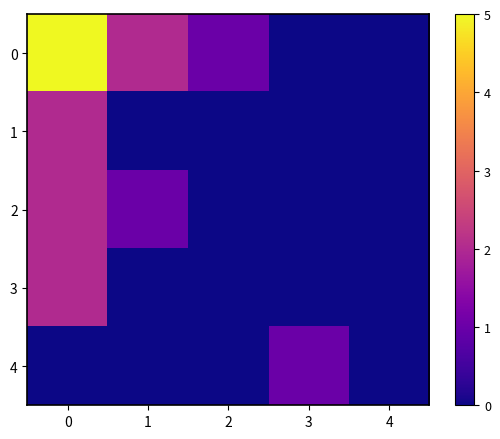

Which series changed the most between 3 and 4?

4